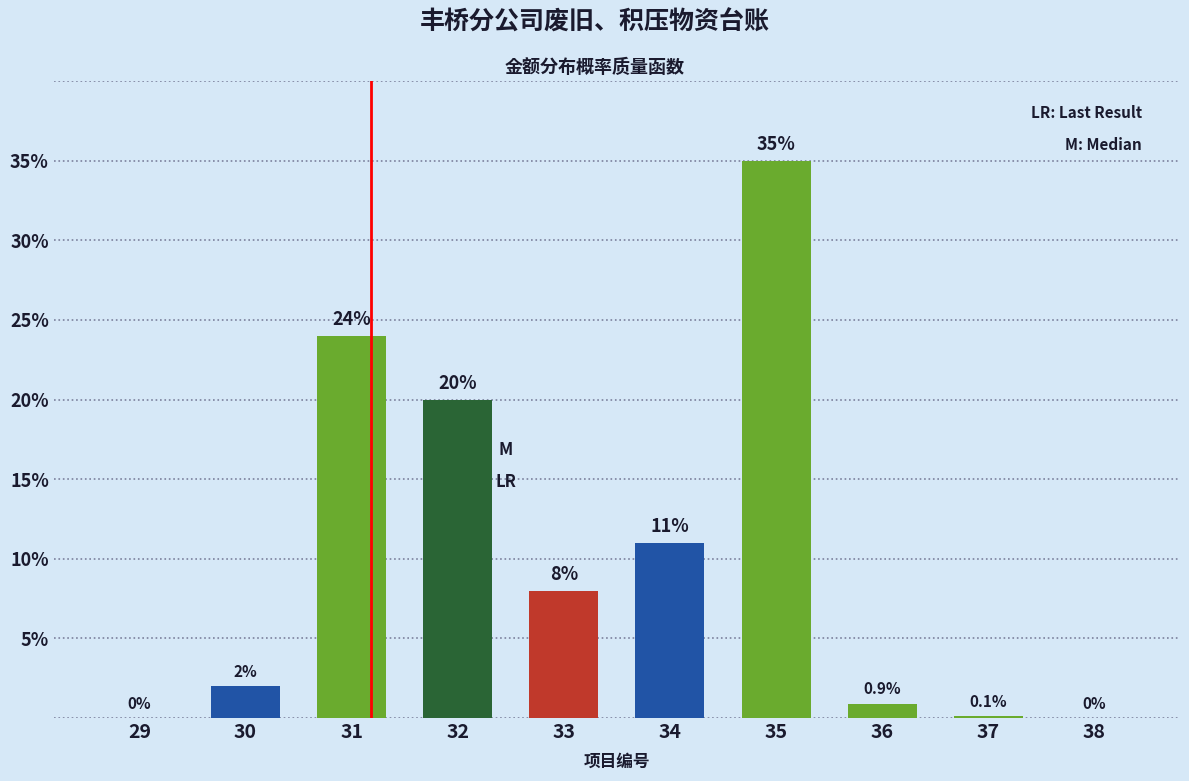

Reading left to right, list all the values displayed in this chart.

29=0.0	30=2.0	31=24.0	32=20.0	33=8.0	34=11.0	35=35.0	36=0.9	37=0.1	38=0.0